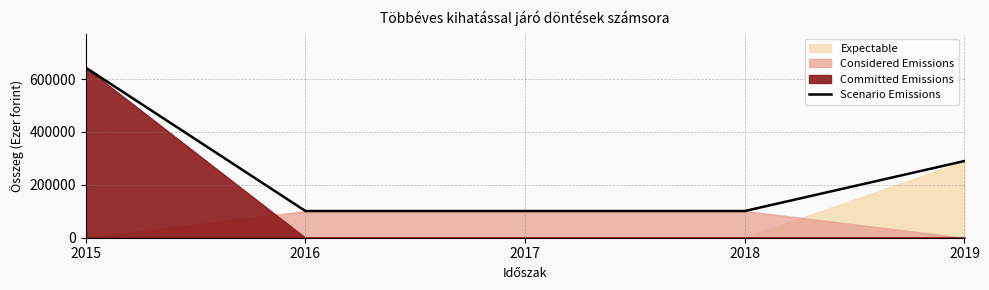

How many data points does each series have?

5